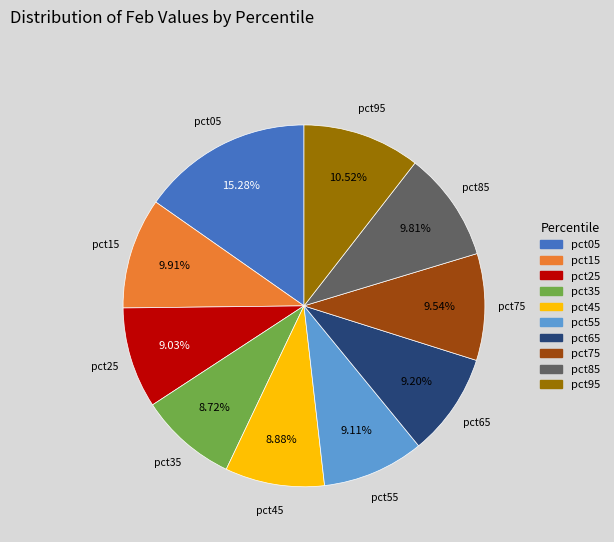

Which slice is the largest?

pct05